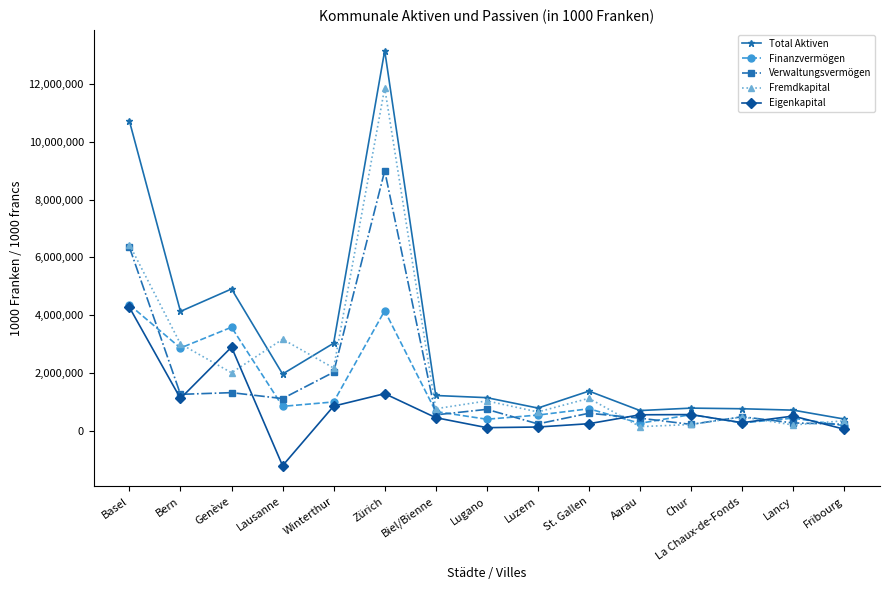

At which category is the sum across all series the highest?

Zürich